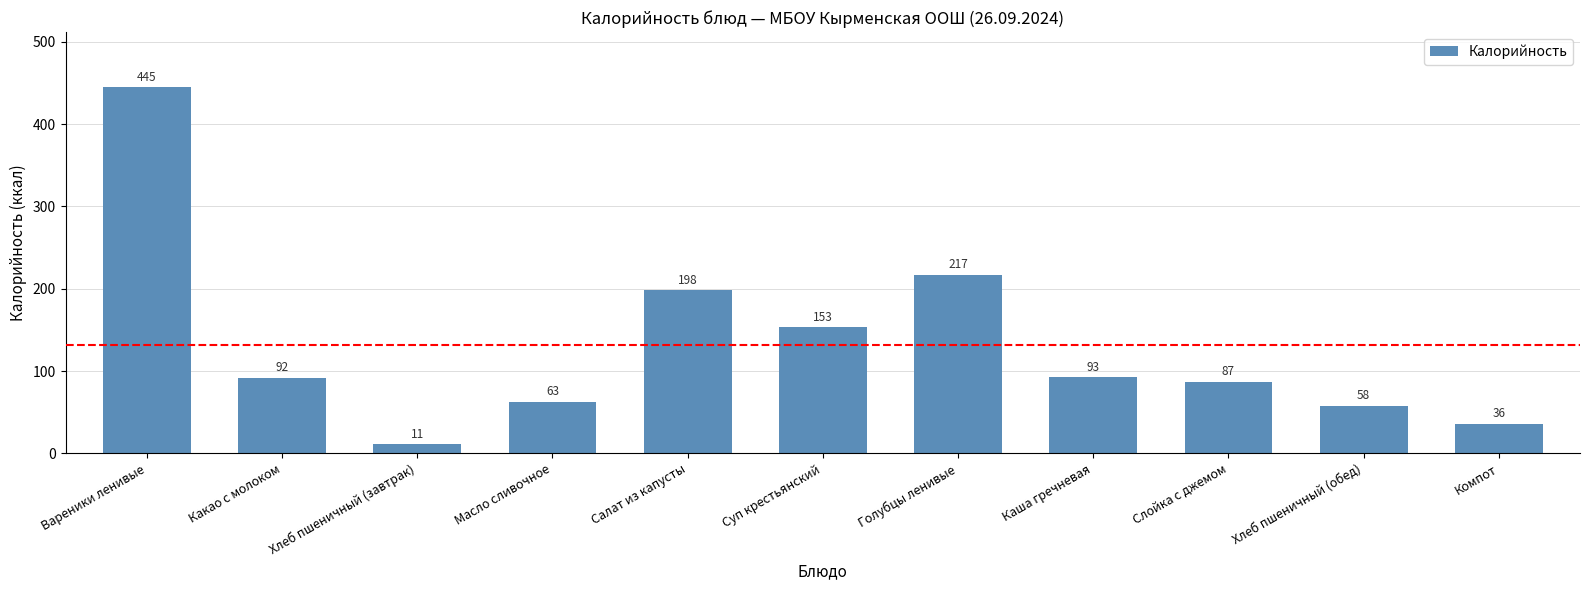

True or false: the data shows 13 at Компот.

False